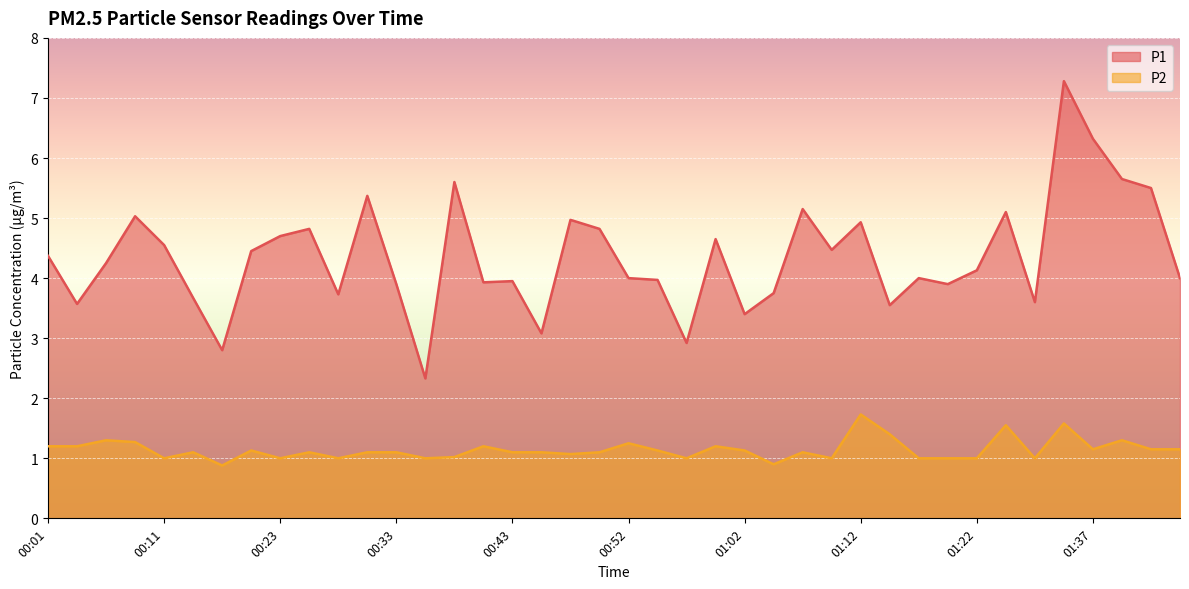

What is the minimum value shown in the chart?

0.9